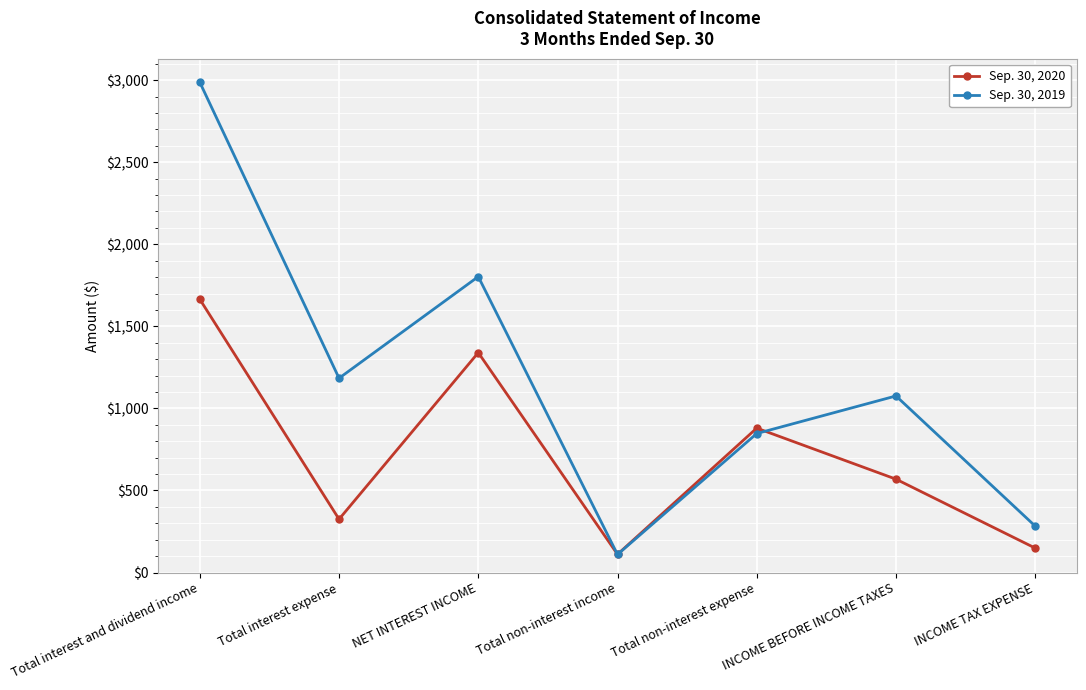

At which category does Sep. 30, 2019 reach its first local peak?

NET INTEREST INCOME